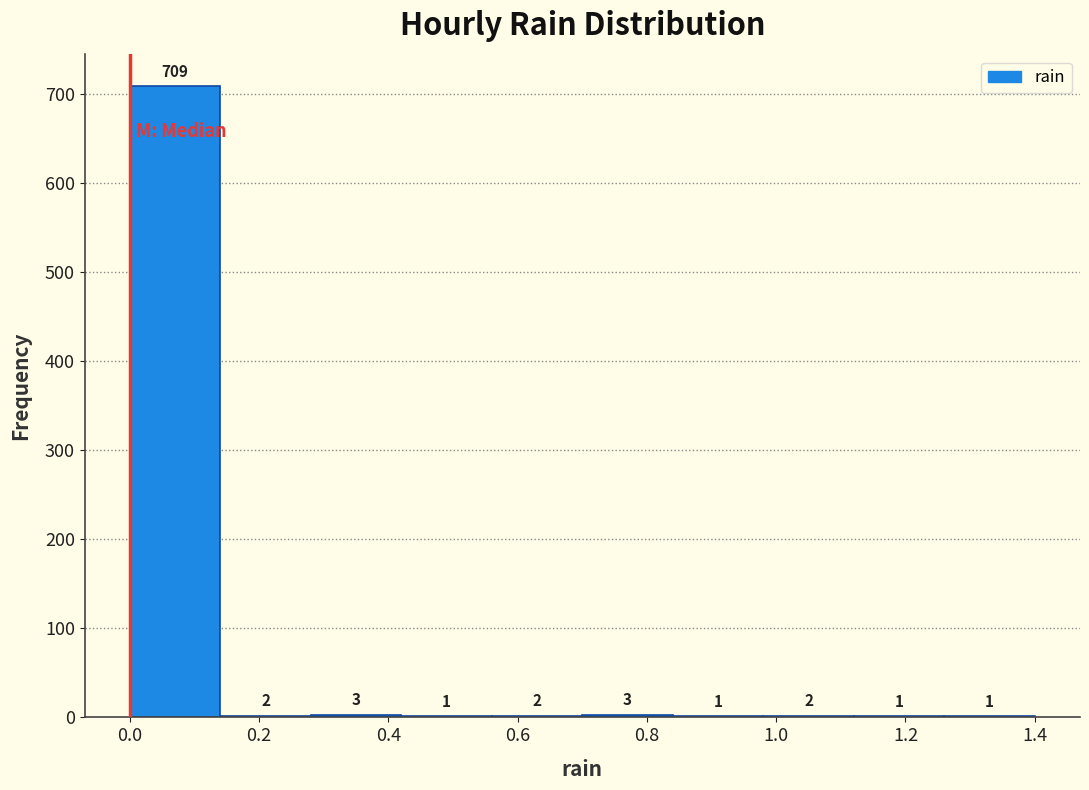

Over which range of the x-axis is the bar tallest?

0.00 to 0.14